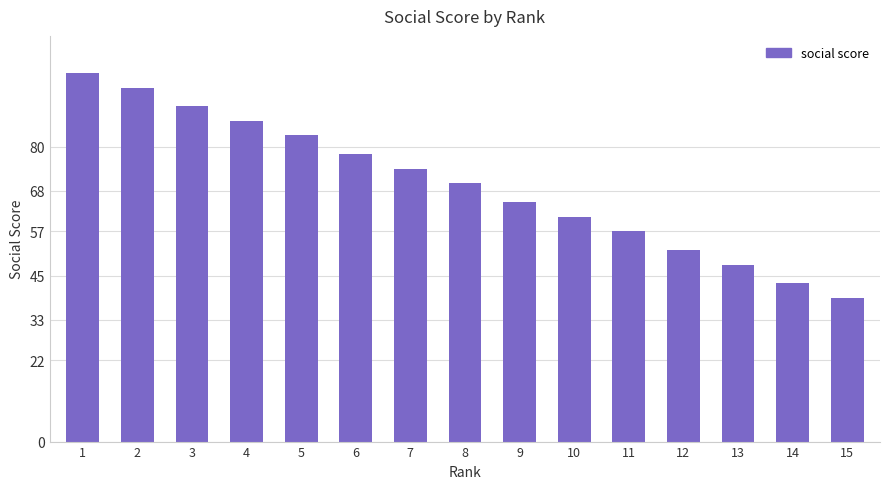

What value does the data have at 6?

78